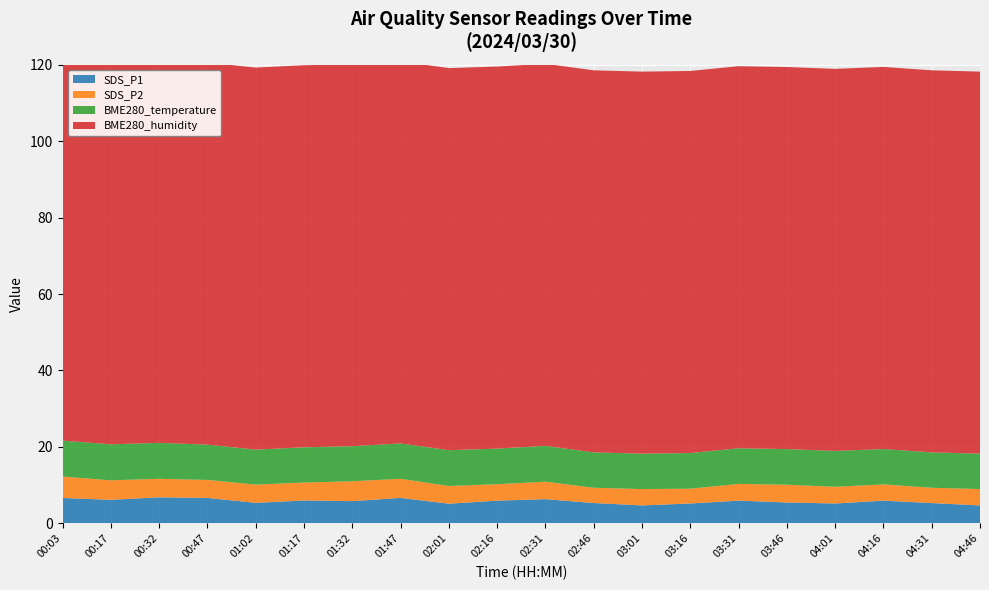

Reading left to right, list all the values displayed in this chart.

SDS_P1: 6.6	6.2	6.8	6.7	5.3	6.0	5.8	6.7	5.1	5.9	6.3	5.3	4.7	5.2	5.9	5.5	5.2	5.9	5.3	4.7
SDS_P2: 5.6	5.1	4.8	4.7	4.8	4.7	5.2	5.0	4.6	4.3	4.6	4.0	4.3	3.9	4.4	4.7	4.4	4.2	4.0	4.3
BME280_temperature: 9.4	9.4	9.4	9.2	9.2	9.2	9.2	9.2	9.4	9.3	9.4	9.3	9.3	9.3	9.3	9.3	9.4	9.3	9.3	9.3
BME280_humidity: 100.0	100.0	100.0	100.0	100.0	100.0	100.0	100.0	100.0	100.0	100.0	100.0	100.0	100.0	100.0	100.0	100.0	100.0	100.0	100.0